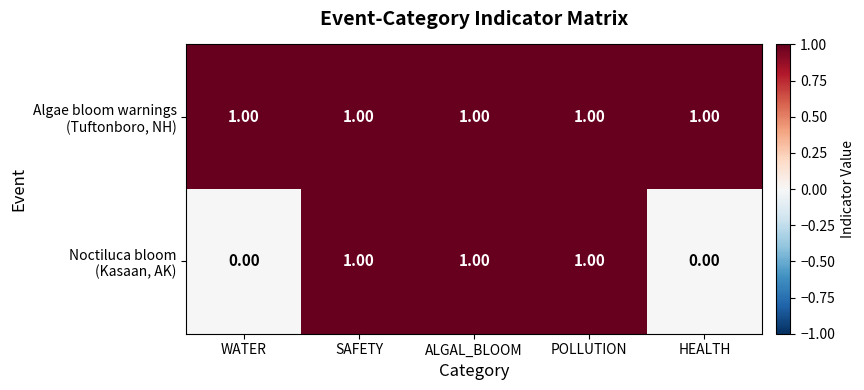

At how many categories does at least one series exceed 0?

5